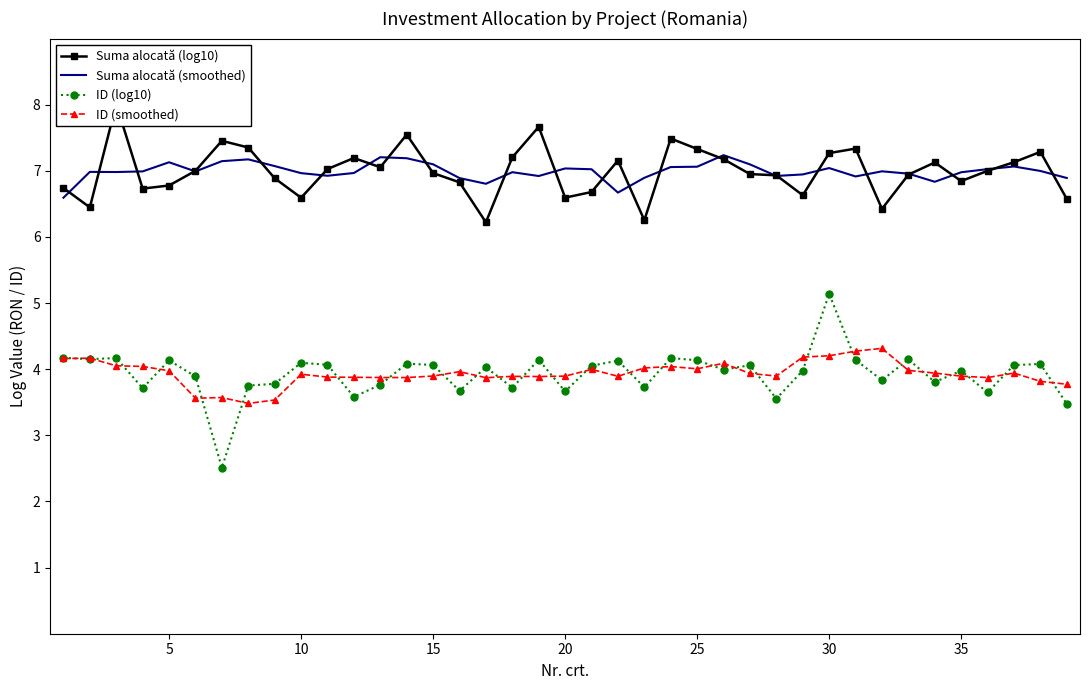

Reading left to right, what are all the values shown in this chart?

Suma alocată (log10): 6.7	6.4	8.0	6.7	6.8	7.0	7.5	7.4	6.9	6.6	7.0	7.2	7.1	7.5	7.0	6.8	6.2	7.2	7.7	6.6	6.7	7.2	6.3	7.5	7.3	7.2	7.0	6.9	6.6	7.3	7.3	6.4	6.9	7.1	6.8	7.0	7.1	7.3	6.6
Suma alocată (smoothed): 6.6	7.0	7.0	7.0	7.1	7.0	7.1	7.2	7.1	7.0	6.9	7.0	7.2	7.2	7.1	6.9	6.8	7.0	6.9	7.0	7.0	6.7	6.9	7.1	7.1	7.2	7.1	6.9	6.9	7.0	6.9	7.0	7.0	6.8	7.0	7.0	7.1	7.0	6.9
ID (log10): 4.2	4.2	4.2	3.7	4.1	3.9	2.5	3.8	3.8	4.1	4.1	3.6	3.8	4.1	4.1	3.7	4.0	3.7	4.1	3.7	4.1	4.1	3.7	4.2	4.1	4.0	4.1	3.6	4.0	5.1	4.1	3.8	4.1	3.8	4.0	3.6	4.1	4.1	3.5
ID (smoothed): 4.2	4.2	4.1	4.0	4.0	3.6	3.6	3.5	3.5	3.9	3.9	3.9	3.9	3.9	3.9	4.0	3.9	3.9	3.9	3.9	4.0	3.9	4.0	4.0	4.0	4.1	3.9	3.9	4.2	4.2	4.3	4.3	4.0	3.9	3.9	3.9	3.9	3.8	3.8